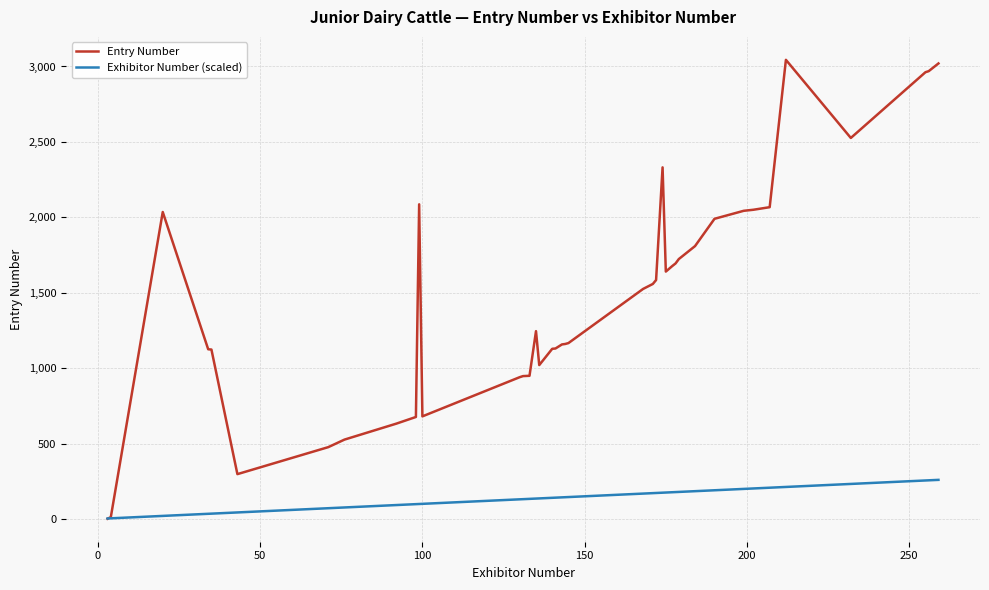

What is the greatest value displayed?

3044